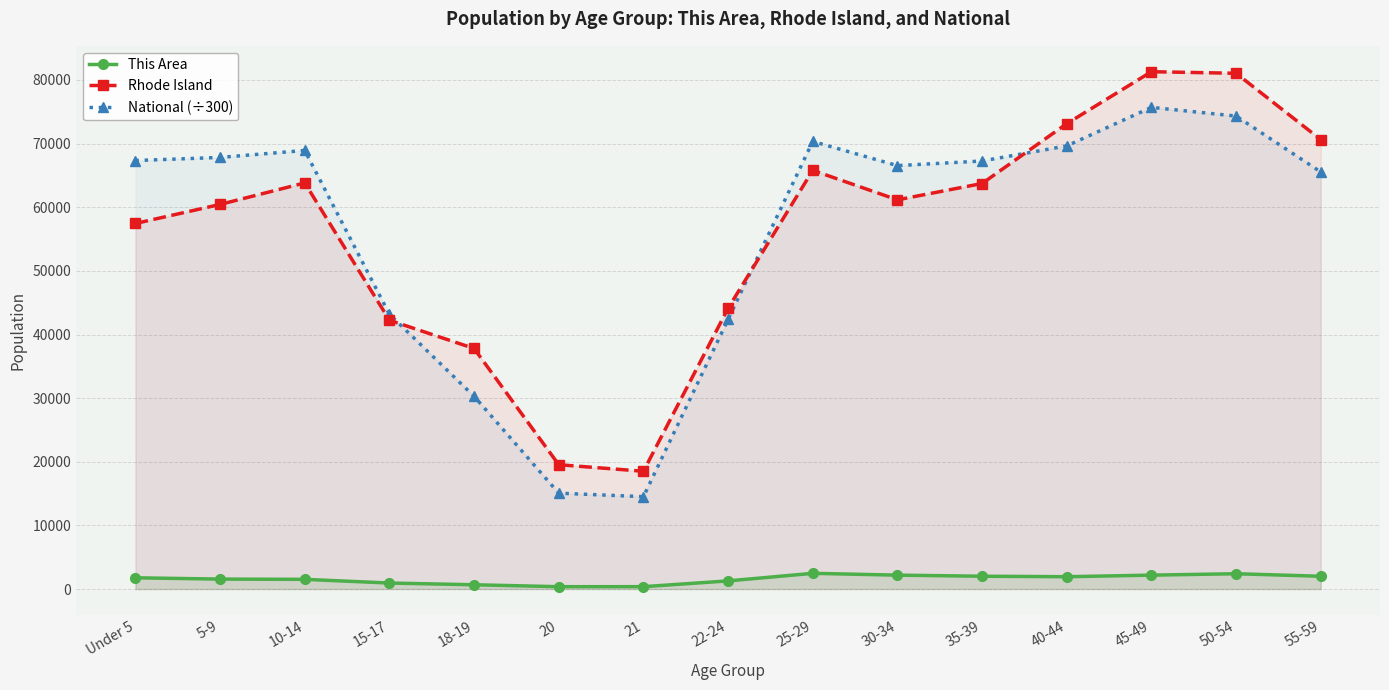

What position from the left is 20?

6